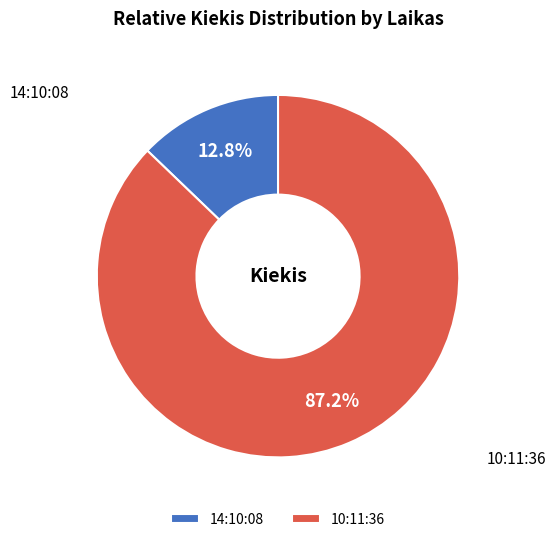

What is the largest slice in the pie chart?

10:11:36